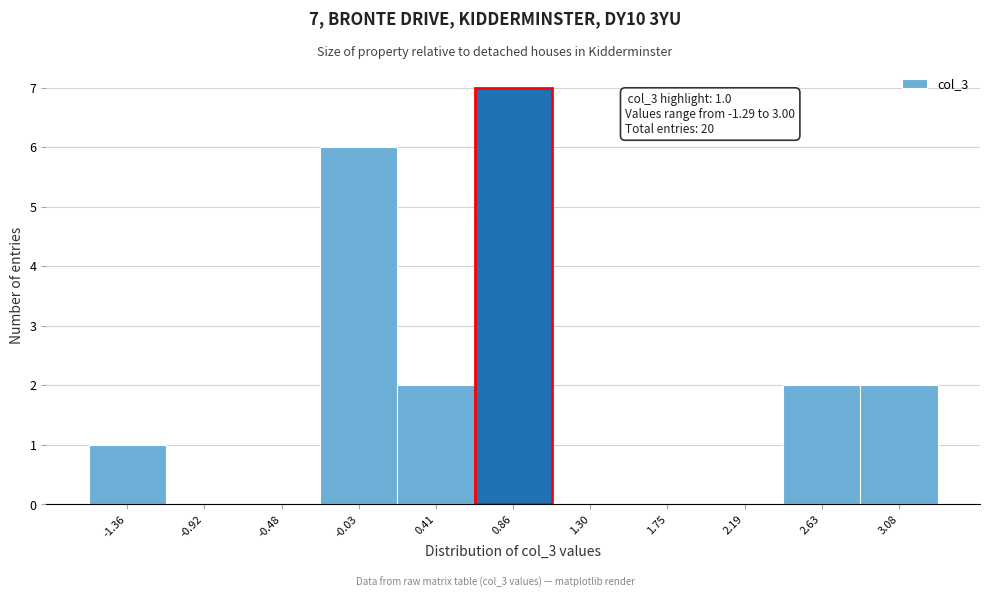

Which range on the x-axis has the tallest bar?

0.65 to 1.10